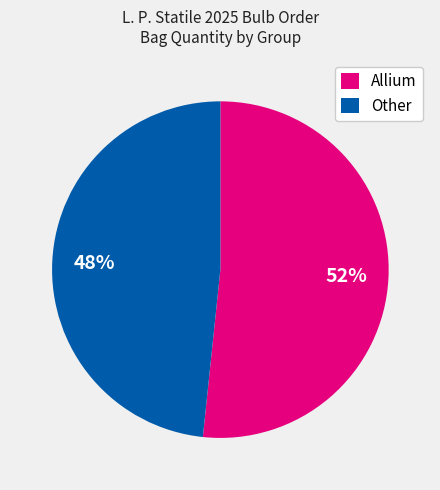

True or false: Allium accounts for 52% of the total.

True